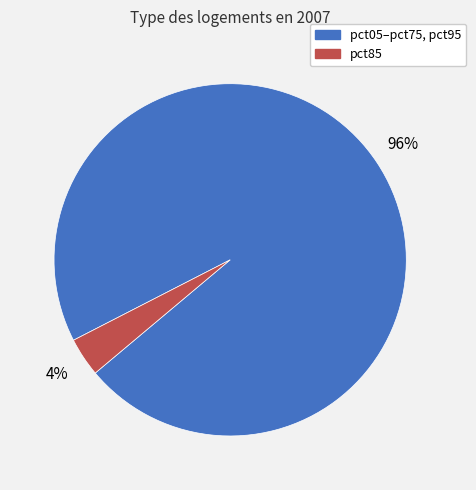

To the nearest percent, what is the average slice percentage?

50%